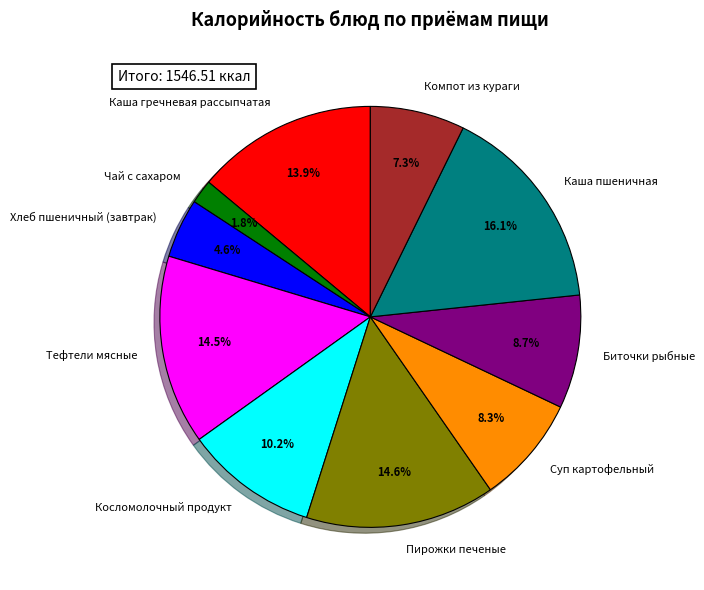

What percentage do Компот из кураги and Каша гречневая рассыпчатая together represent?

21.2%